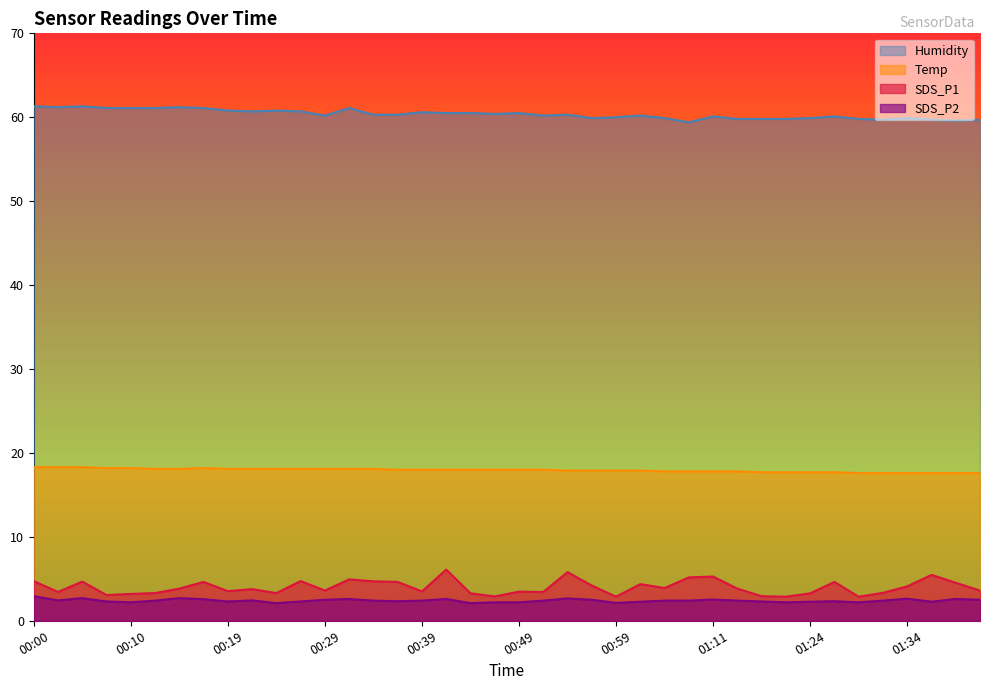

What is the difference between the highest and lowest values at 01:31?

57.3